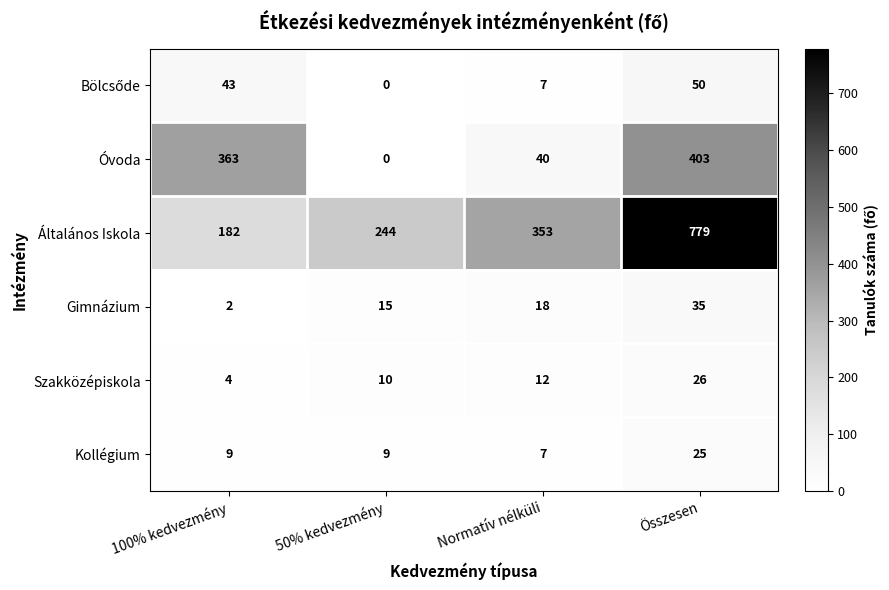

At how many categories does at least one series exceed 243?

4